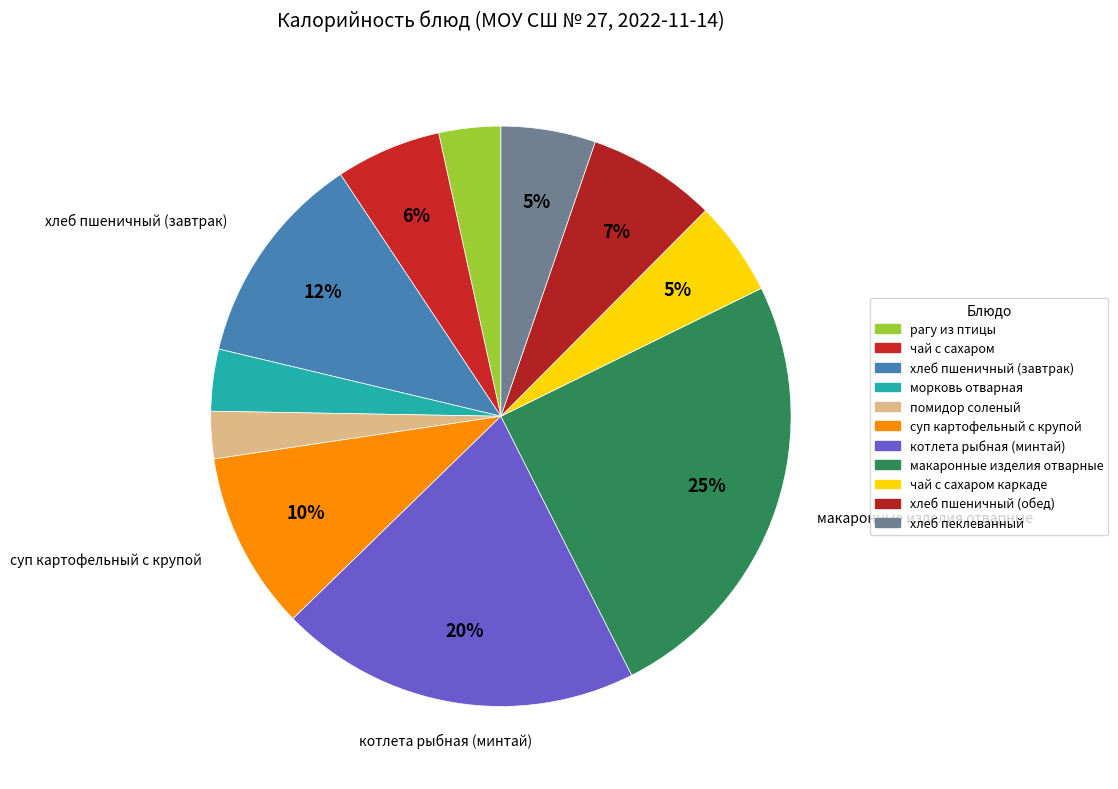

How many segments does this pie chart have?

11